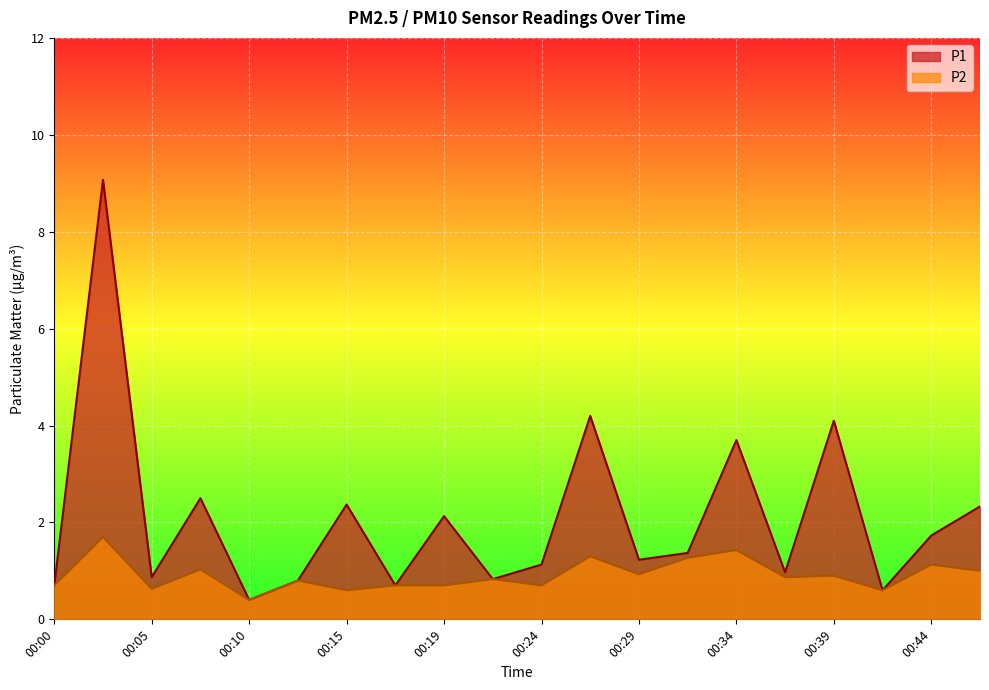

What is the sum of the P1 values at 00:34 and 00:44?

5.4